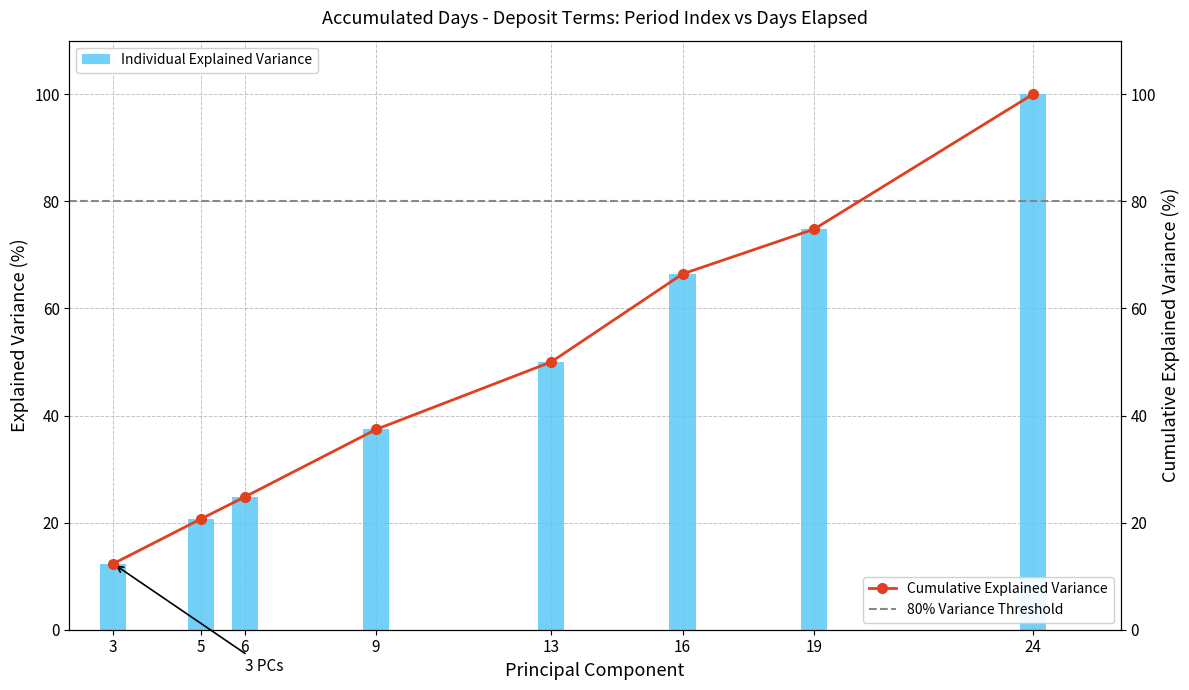

Where is Individual Explained Variance nearest to the value 56?

13